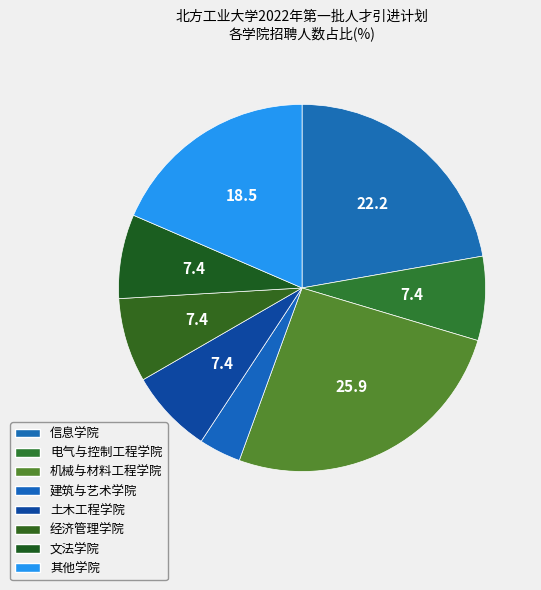

Does any single category account for the majority?

No